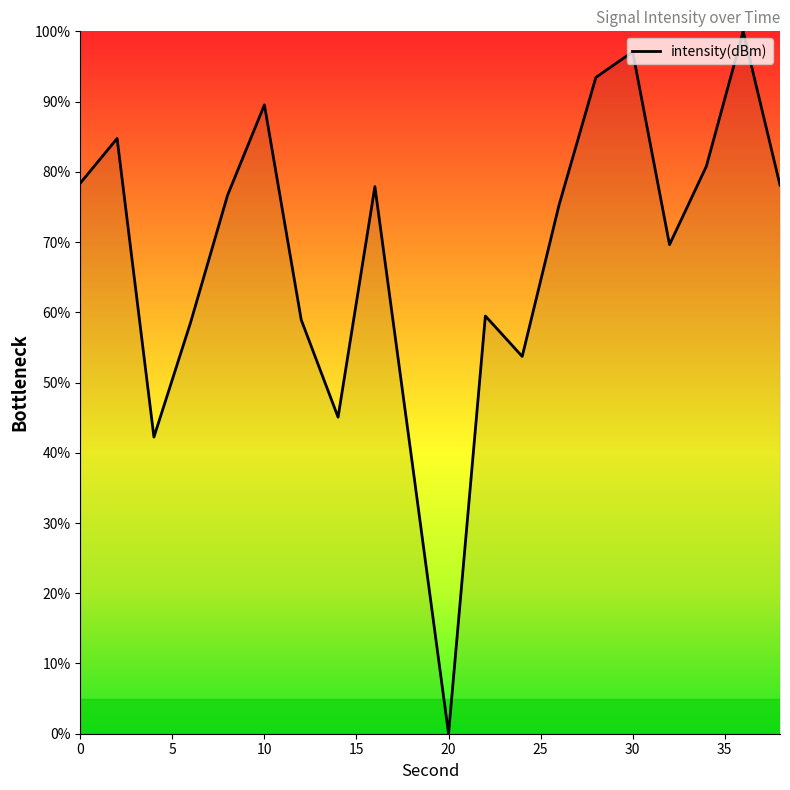

What is the greatest value displayed?

100.0